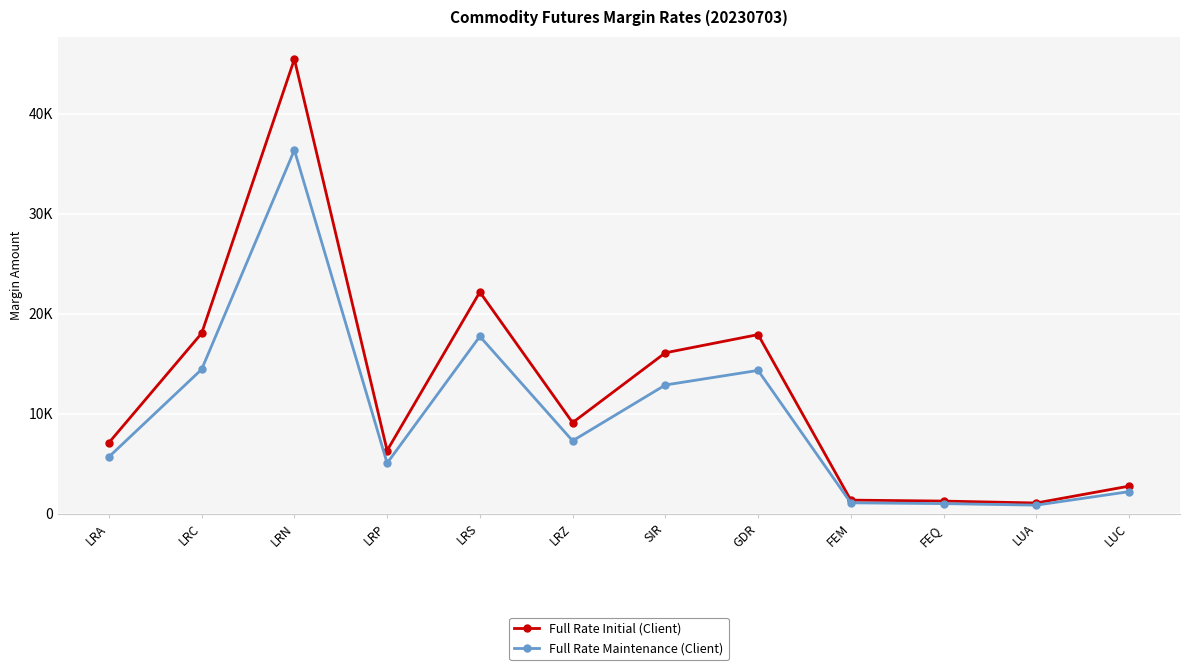

Rank the categories by Full Rate Initial (Client) value from lowest to highest.

LUA, FEQ, FEM, LUC, LRP, LRA, LRZ, SIR, GDR, LRC, LRS, LRN